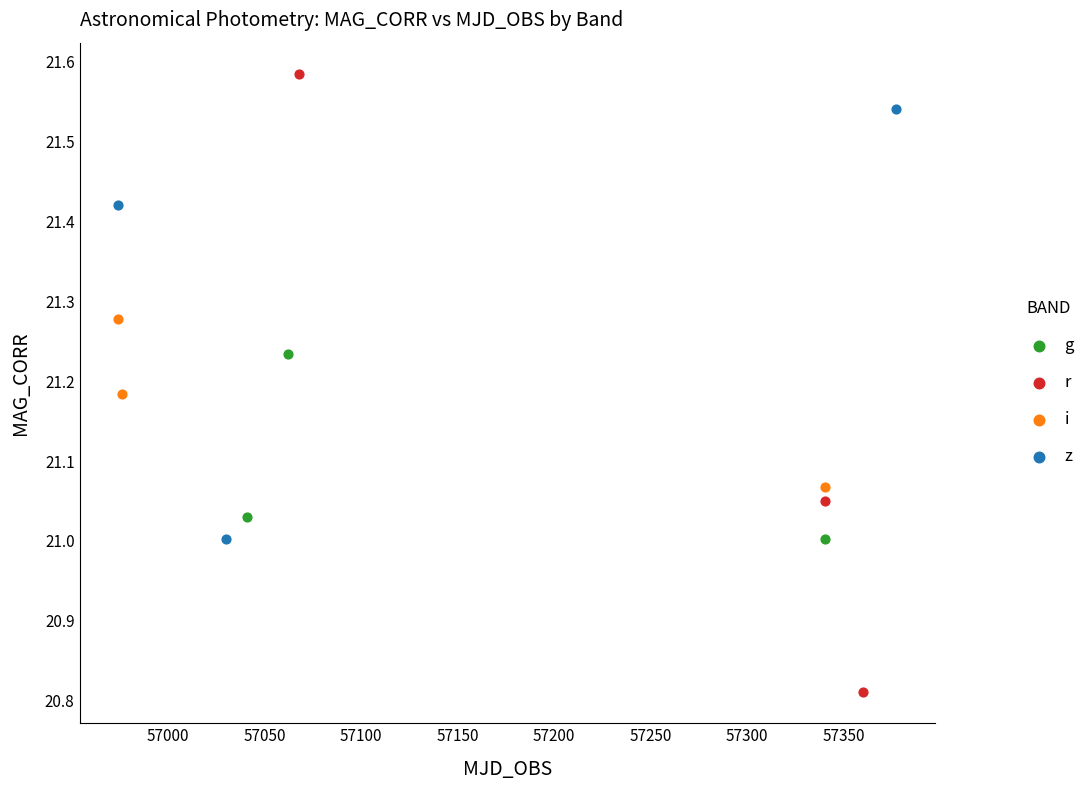

Which series reaches the maximum Y coordinate?

r